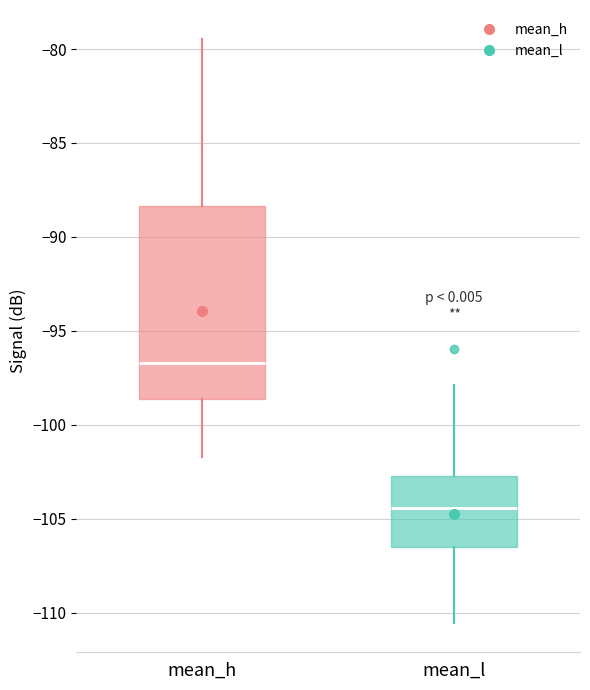

Reading left to right, transcribe this box plot: for each box, give where its median line is, the range the box spans, and where its two whiskers end, as read against the y-axis. The values are not printed on the chart, so give them approximately, as read against the axis.

mean_h: median -96.5, box -98.5 to -88.5, whiskers -101.5 to -79.5
mean_l: median -104.5, box -106.5 to -102.5, whiskers -110.5 to -98.0